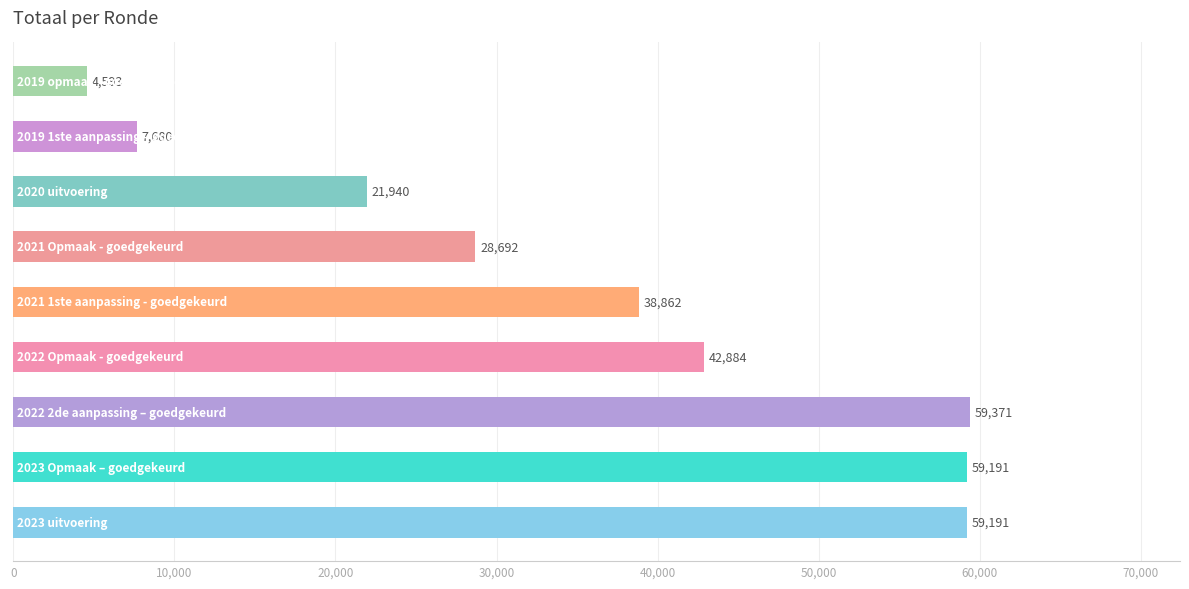

What is the difference between the second highest and minimum values?

54598